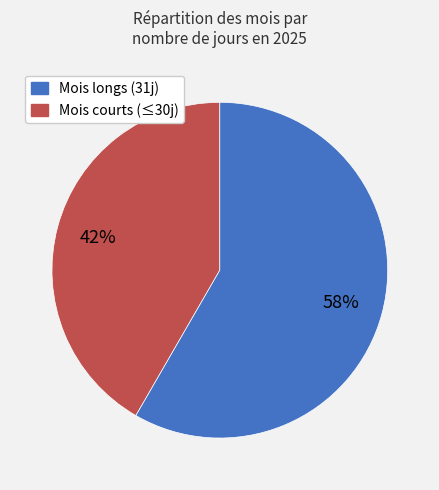

Is there any slice that represents more than half of the pie?

Yes